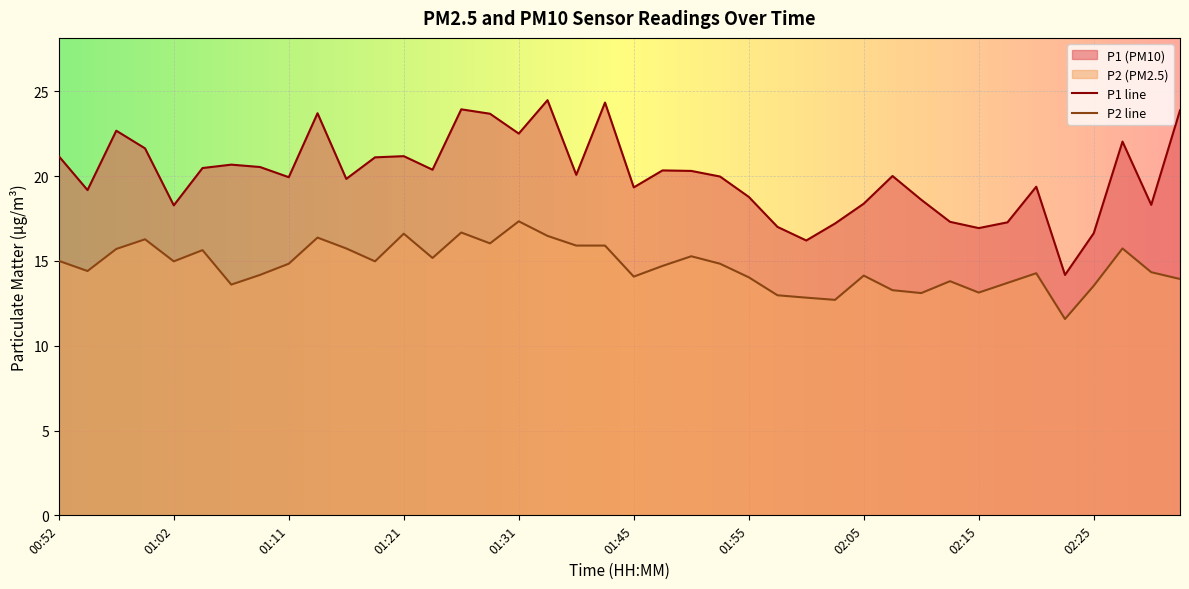

What is the label of the 23rd point from the left?

01:50